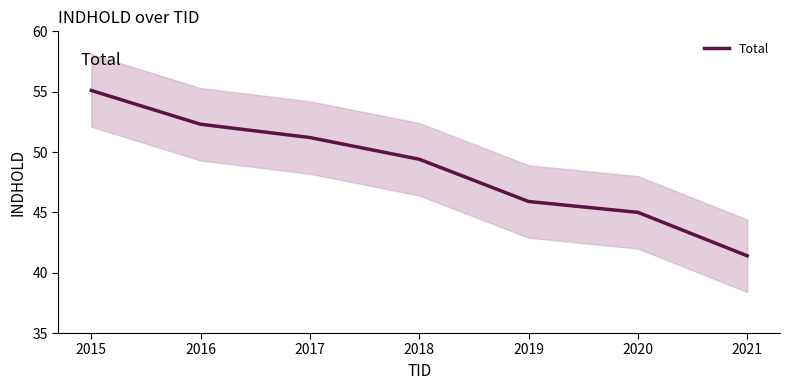

Reading left to right, transcribe all the data shown in this chart.

55.1	52.3	51.2	49.4	45.9	45.0	41.4